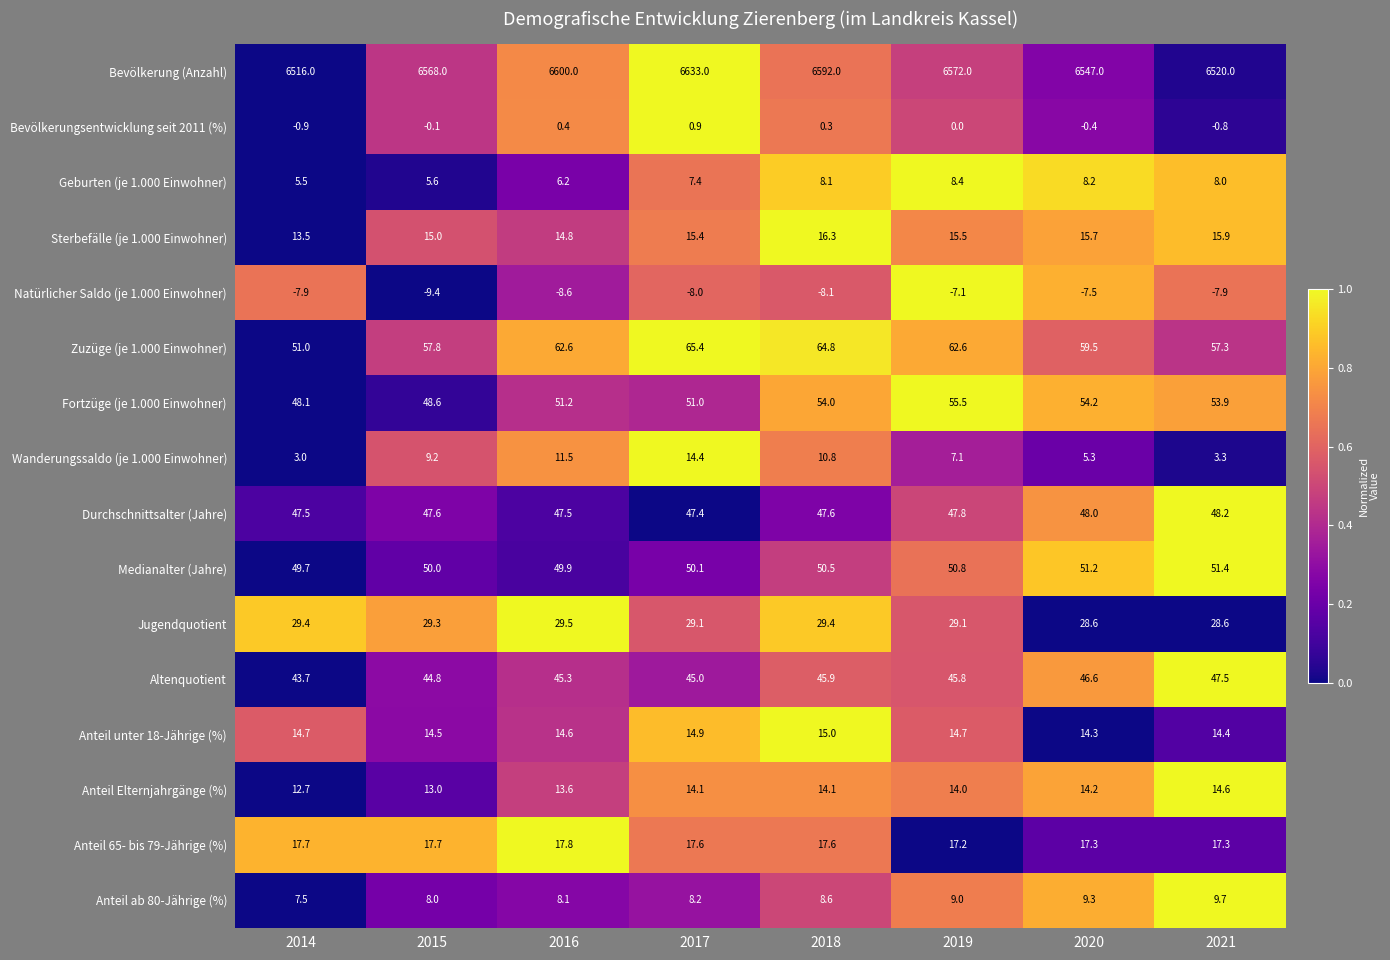

How many categories are shown in the chart?

8